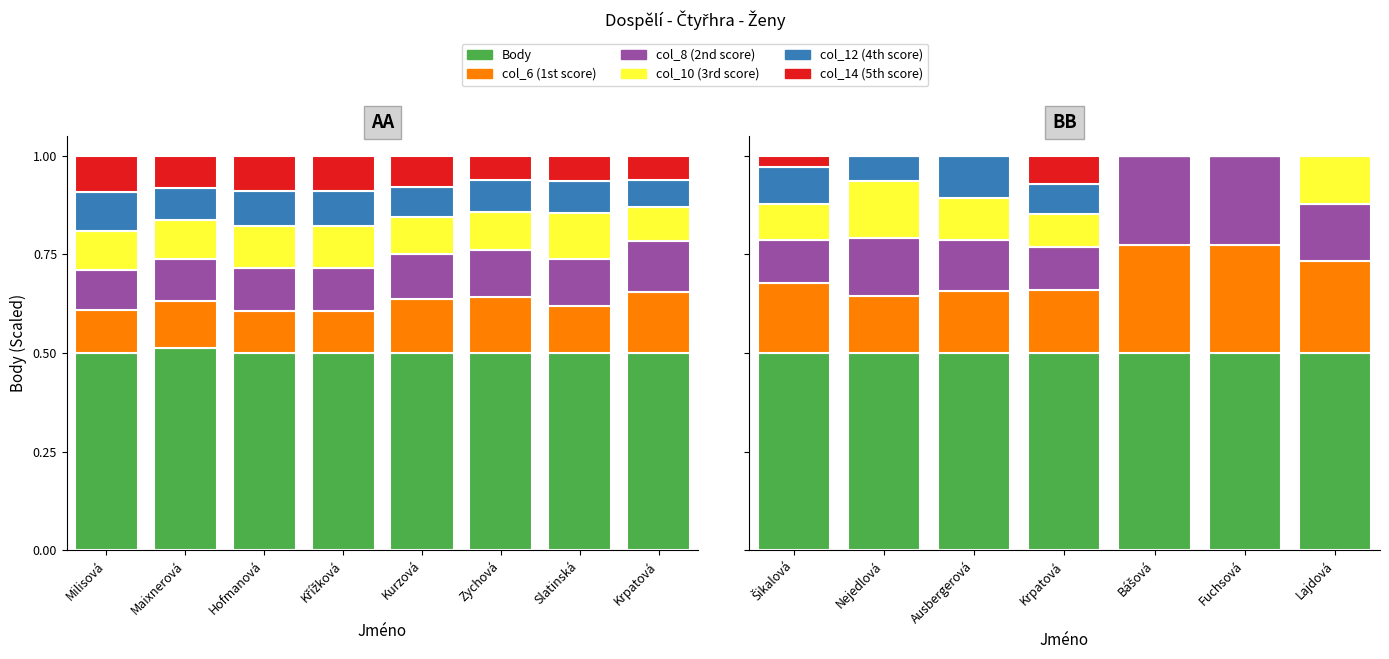

At which category is the sum across all series the highest?

Šikalová